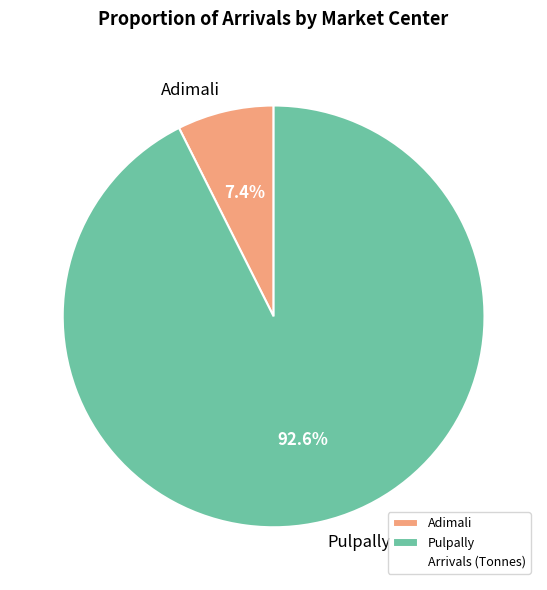

Between Pulpally and Adimali, which is larger?

Pulpally